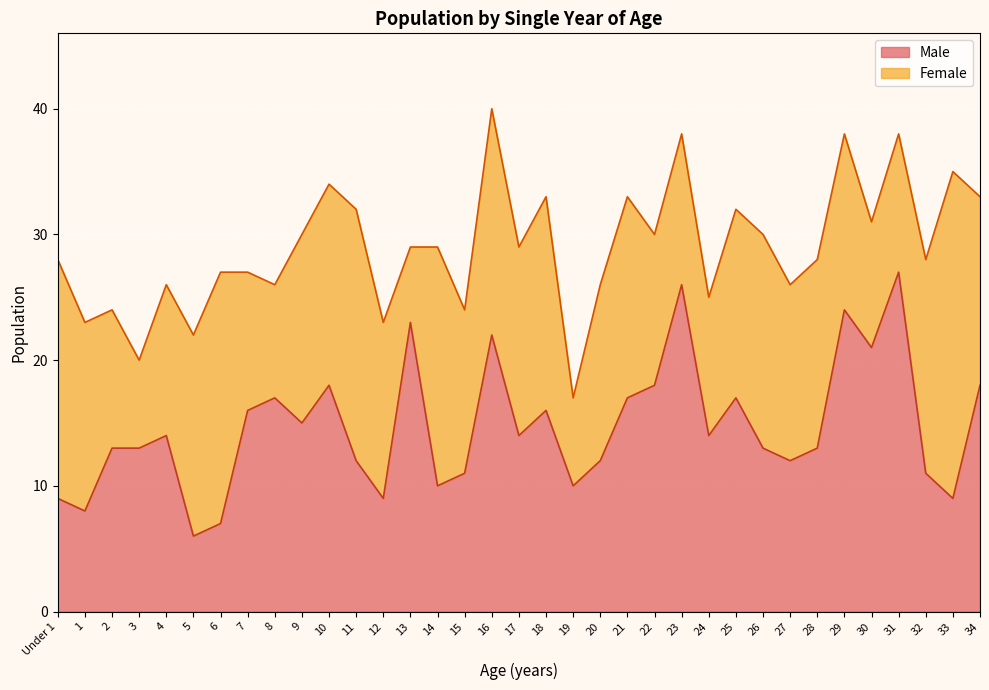

The value at 17 is 14. True or false?

True